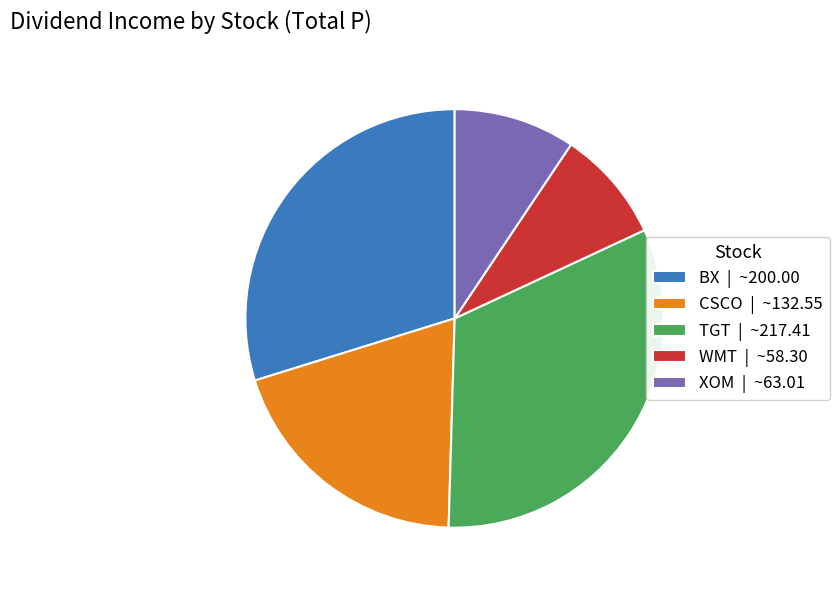

Do BX and XOM together represent more than half of the pie?

No